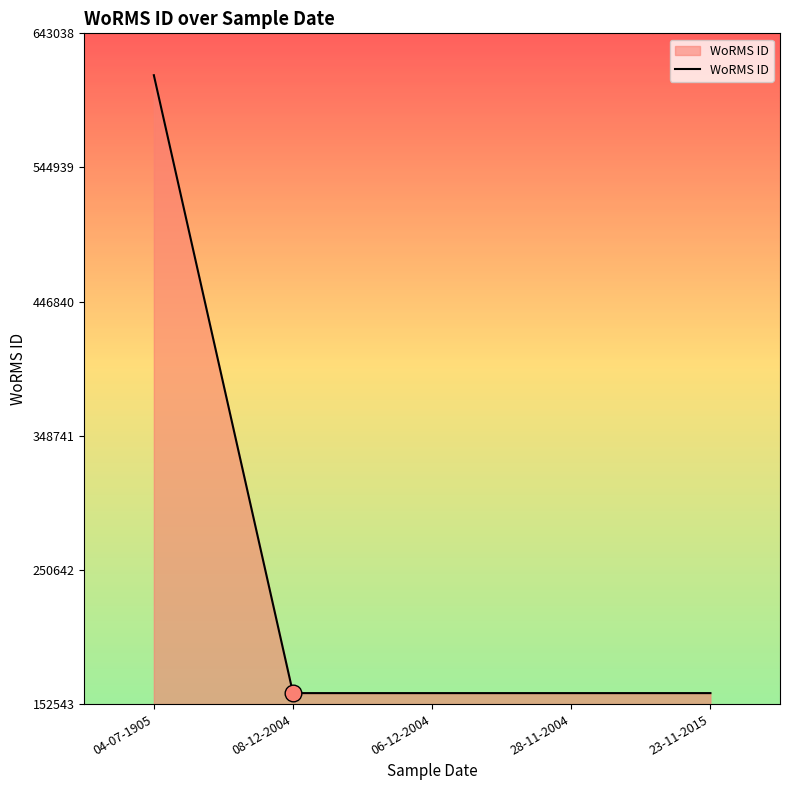

What is the ratio of the value at 08-12-2004 to the value at 04-07-1905?

0.3